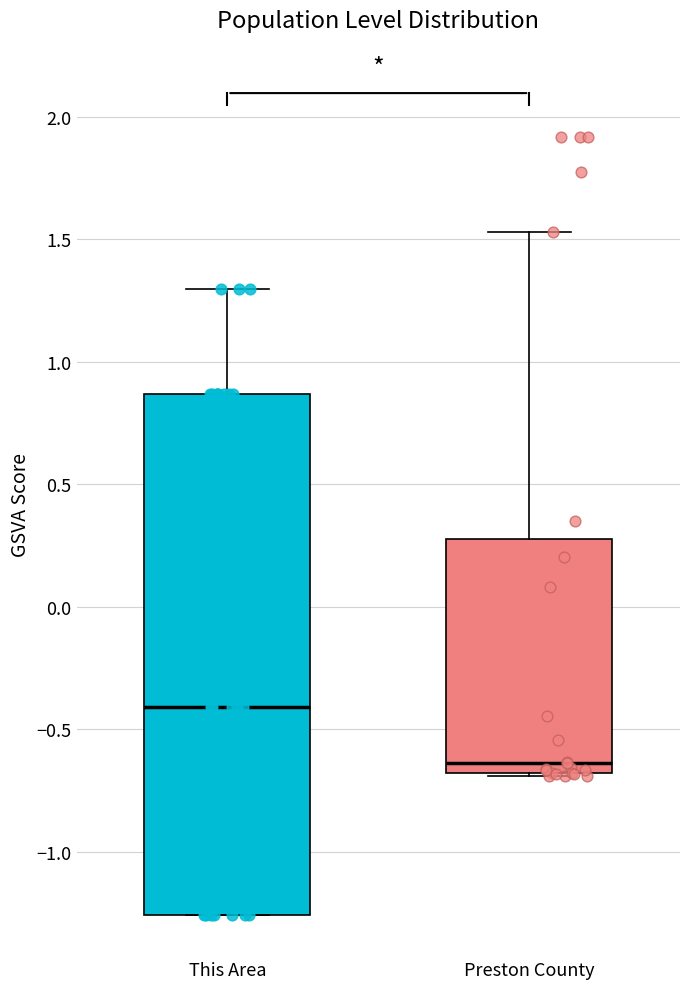

Comparing the boxes themselves (not the whiskers), which one is the tallest?

This Area